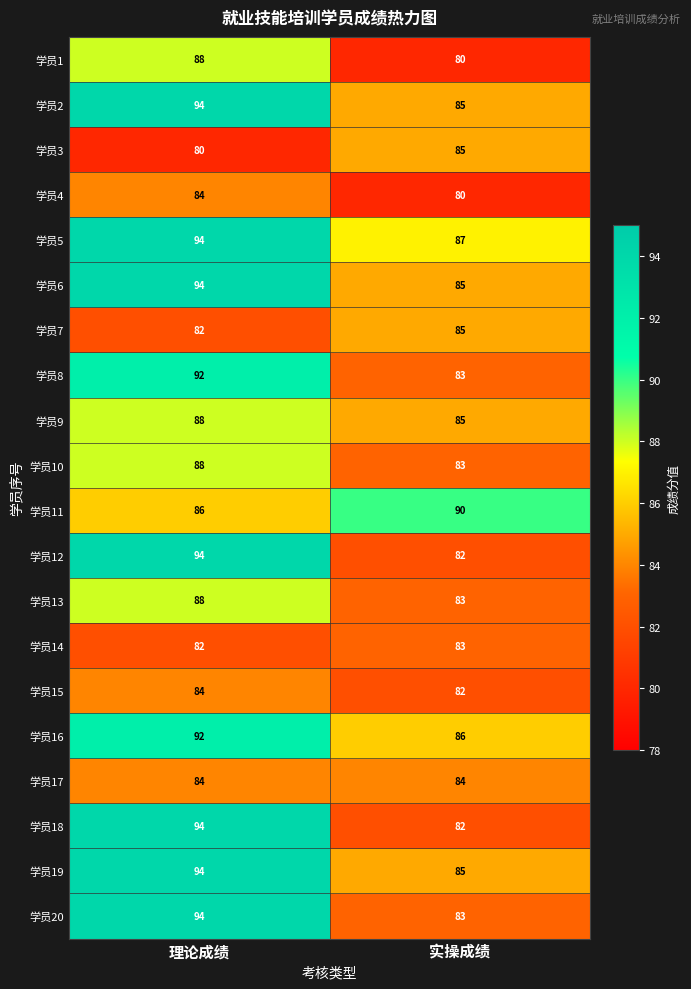

Is it true that 学员3 equals 80 at 理论成绩?

True